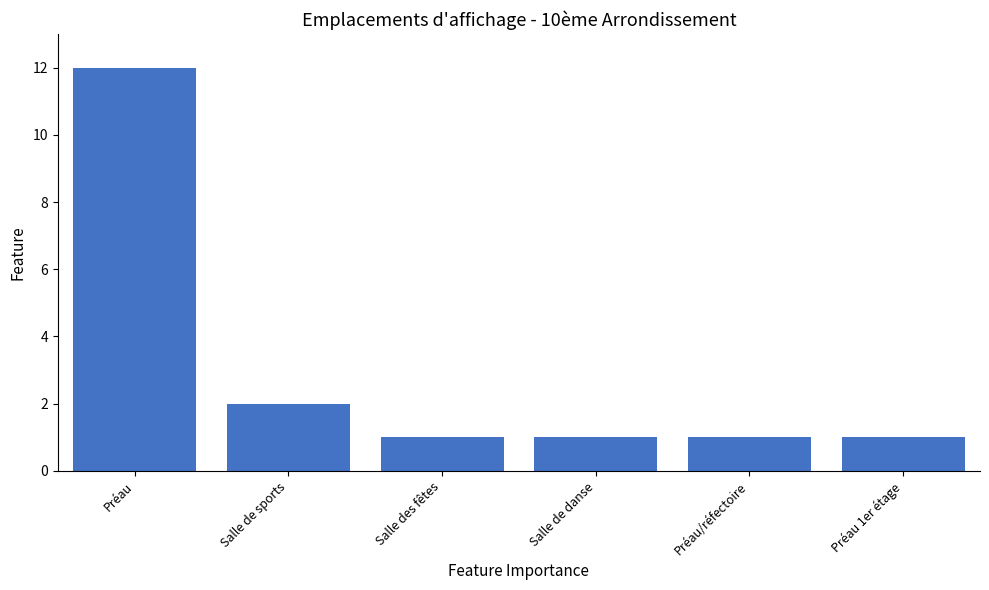

The chart shows a value of 1 at Préau/réfectoire. True or false?

True